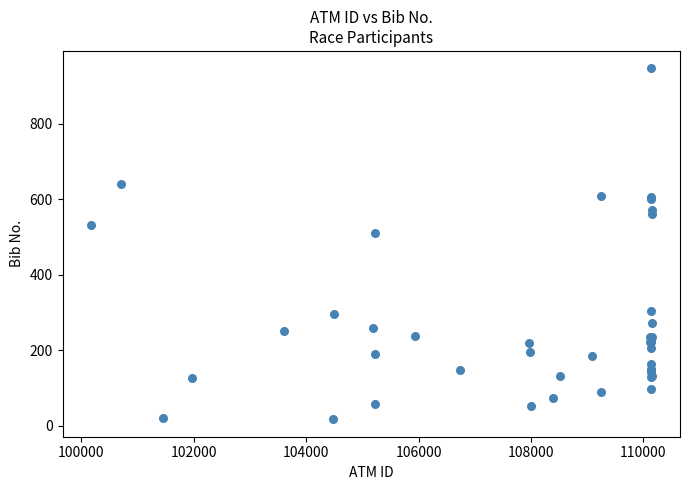

What Y value in the scatter plot is closest to 482?

512